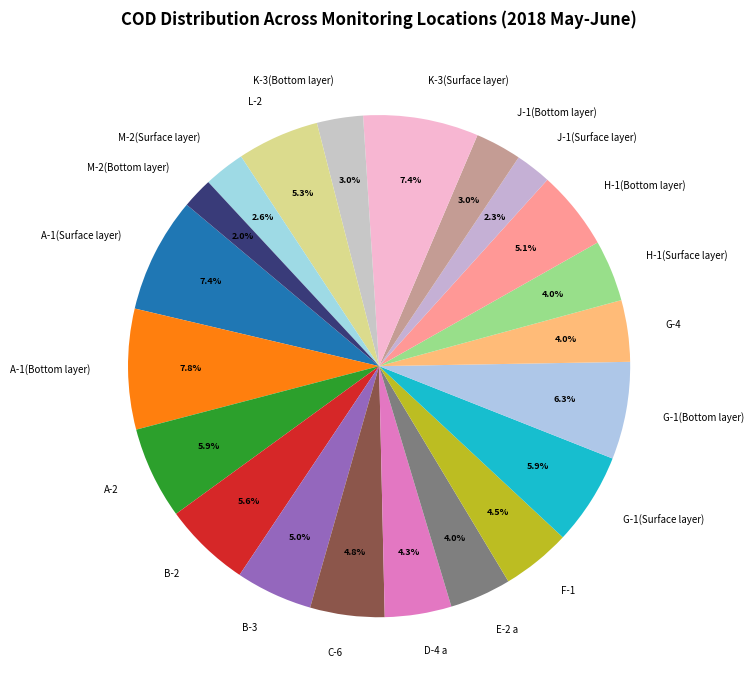

Is it true that H-1(Surface layer) is 4% of the pie?

True